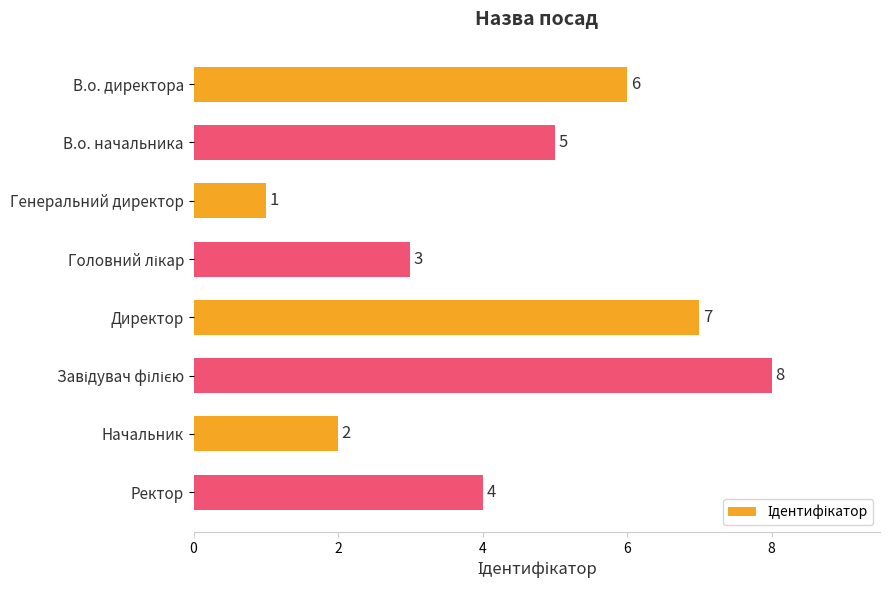

What is the minimum value shown in the chart?

1